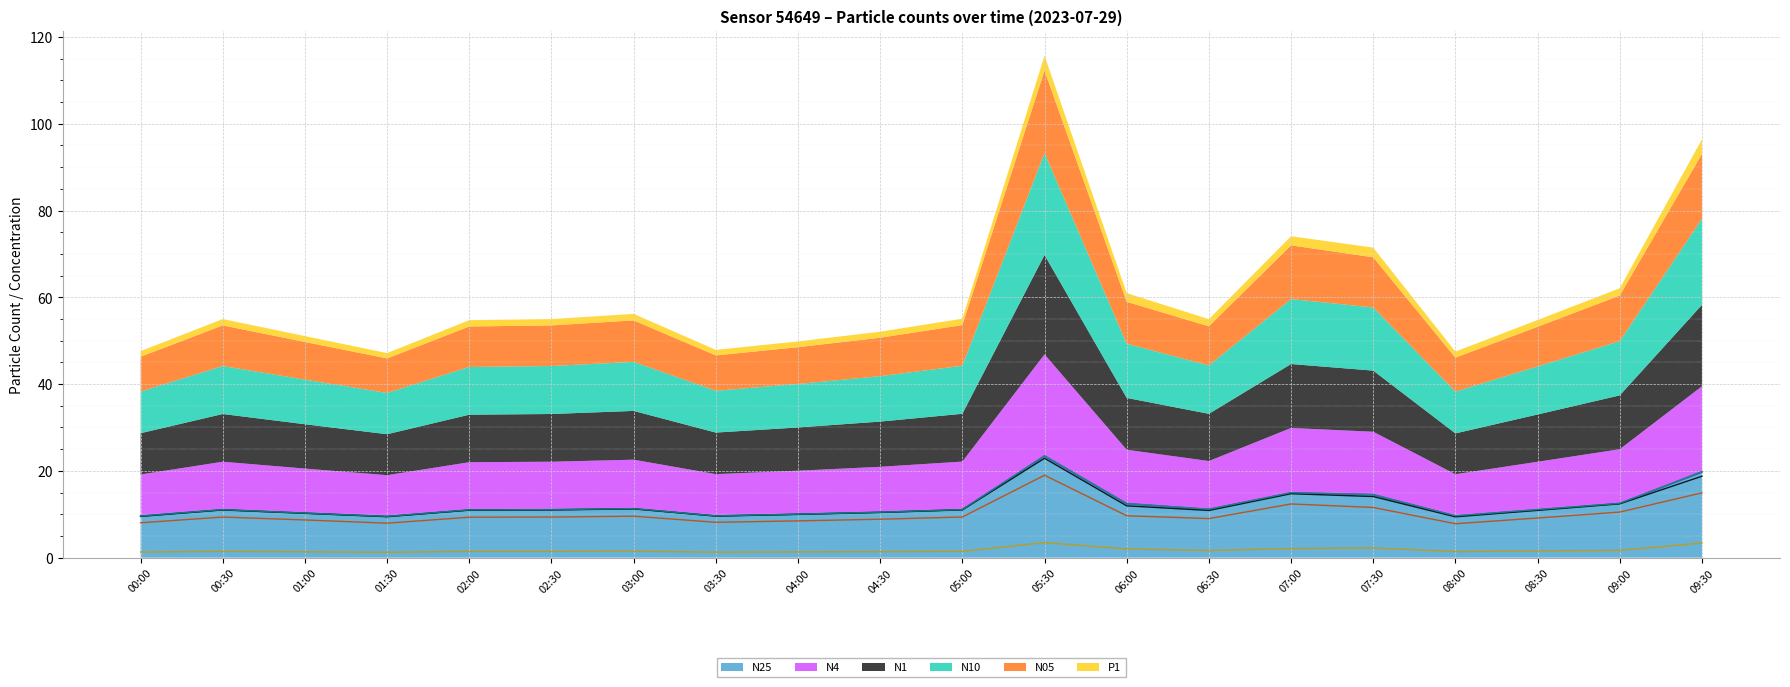

Read the N10 value at 09:00.

12.5